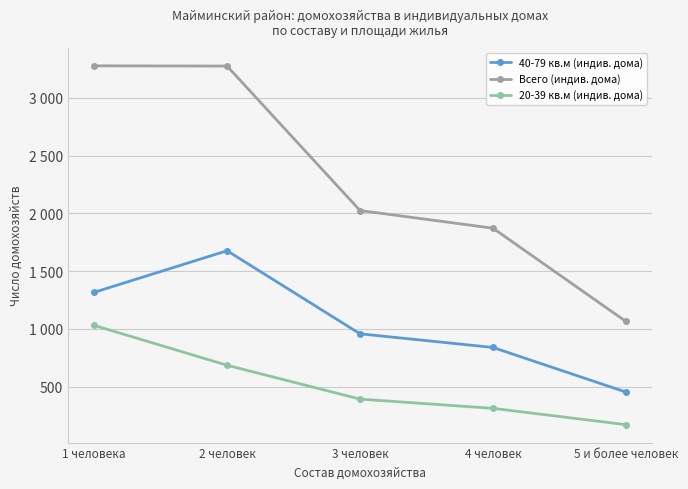

What is the total value across all series at 4 человек?

3025